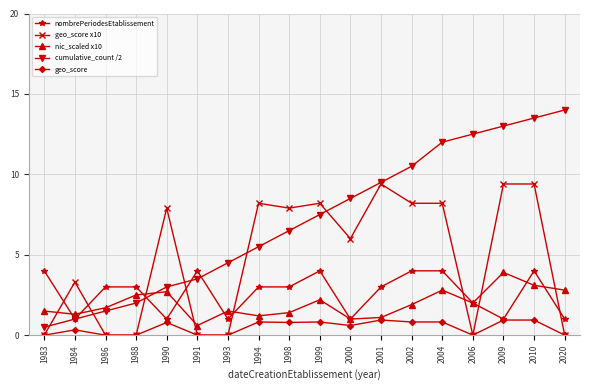

True or false: nic_scaled x10 and cumulative_count /2 intersect in this chart.

True